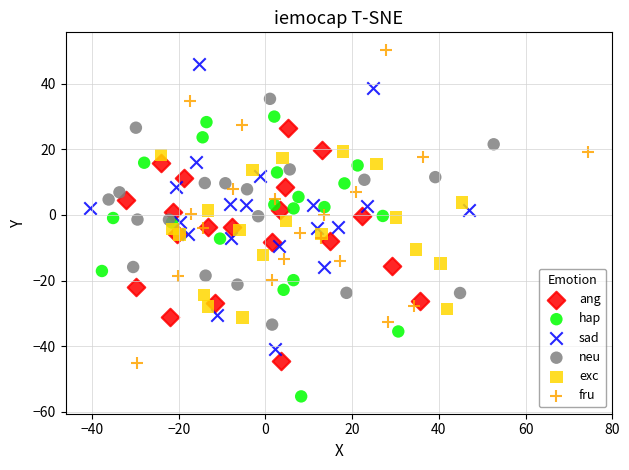

Which series has the widest spread of Y values?

fru